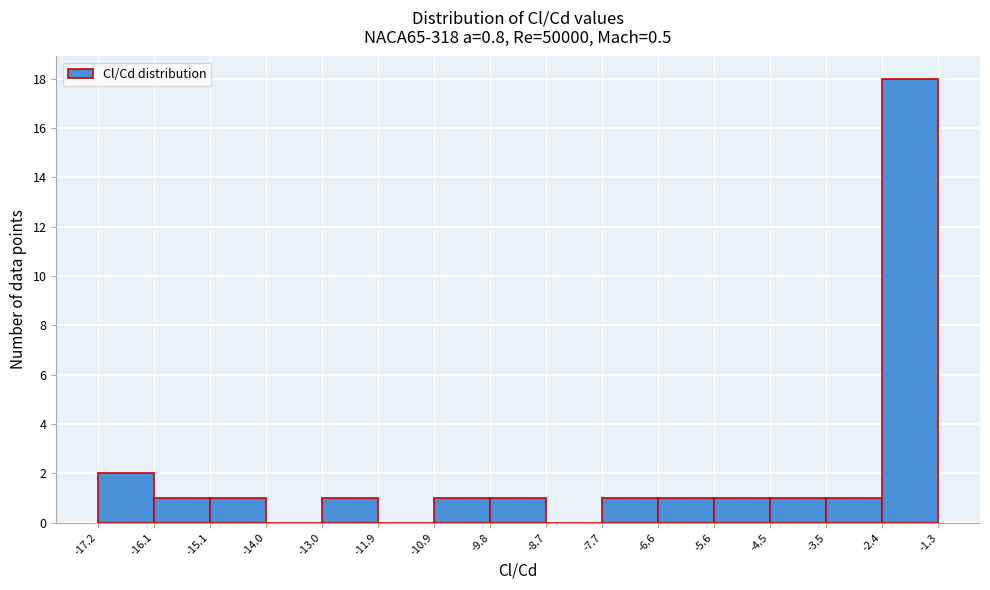

How tall is the bar that spans -10.9 to -9.8 on the x-axis? The values are not printed on the chart, so give them approximately, as read against the axis.

1